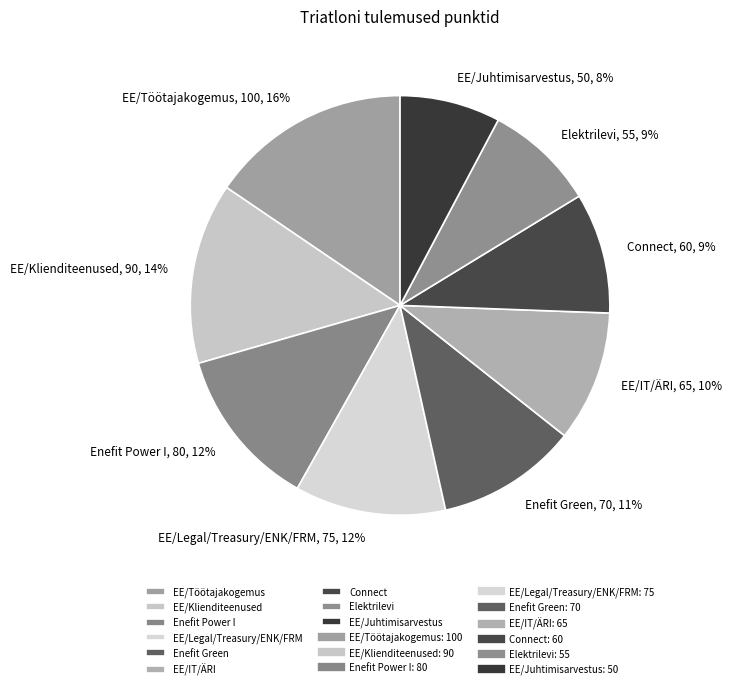

To the nearest percent, what is the average slice percentage?

11%